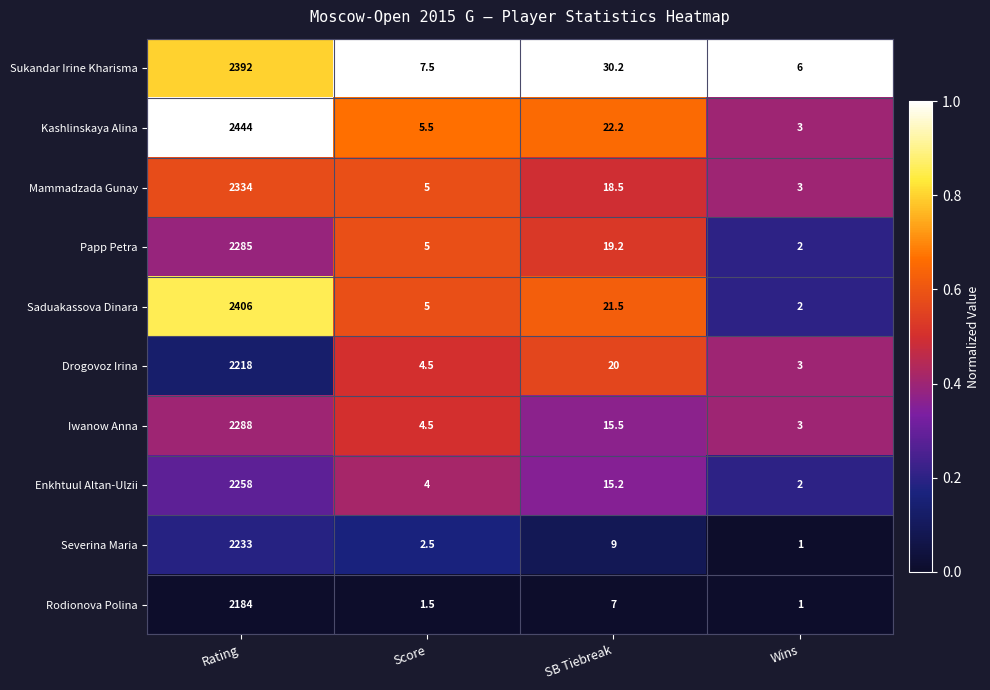

What is the difference between the Severina Maria values at Score and Wins?

1.5